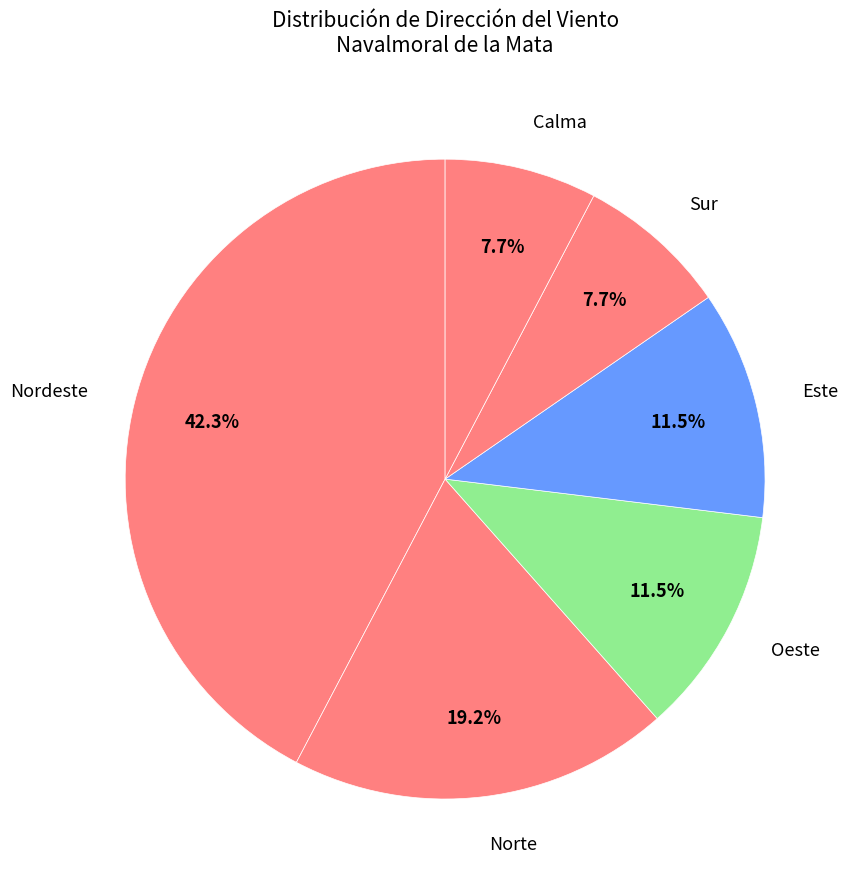

Count the number of slices in the pie.

6